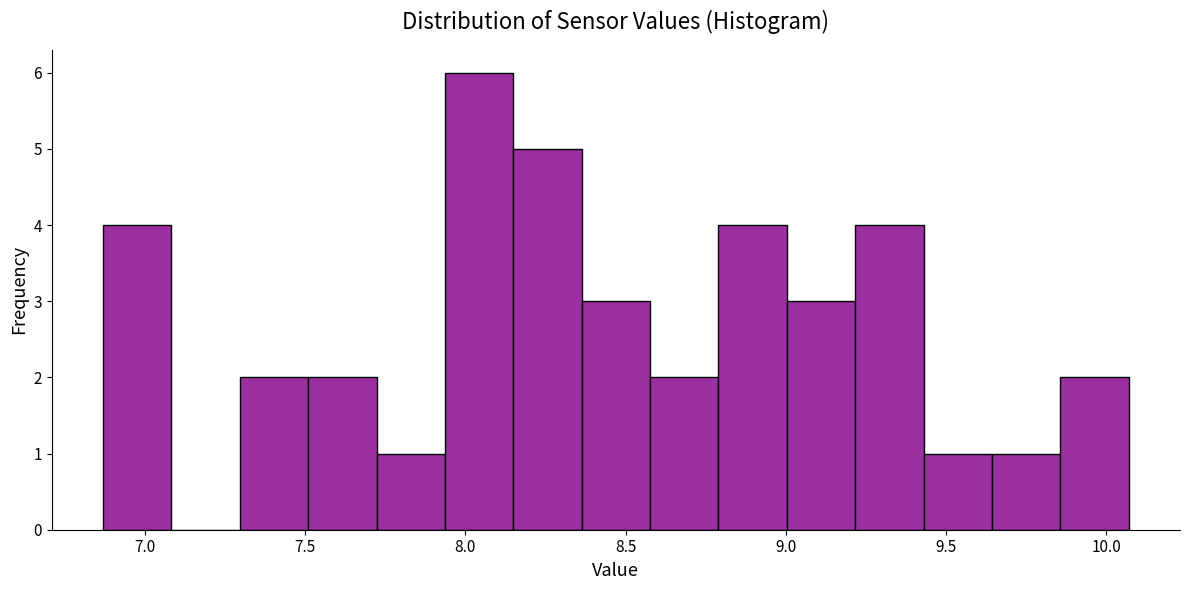

Reading left to right, list every bar in this chart as the range it spans on the x-axis followed by its height. Neither the bar edges nor the heights are printed on the chart, so give them approximately, as read against the axes.

6.85 to 7.10: 4
7.10 to 7.30: 0
7.30 to 7.50: 2
7.50 to 7.70: 2
7.70 to 7.95: 1
7.95 to 8.15: 6
8.15 to 8.35: 5
8.35 to 8.60: 3
8.60 to 8.80: 2
8.80 to 9.00: 4
9.00 to 9.20: 3
9.20 to 9.45: 4
9.45 to 9.65: 1
9.65 to 9.85: 1
9.85 to 10.05: 2